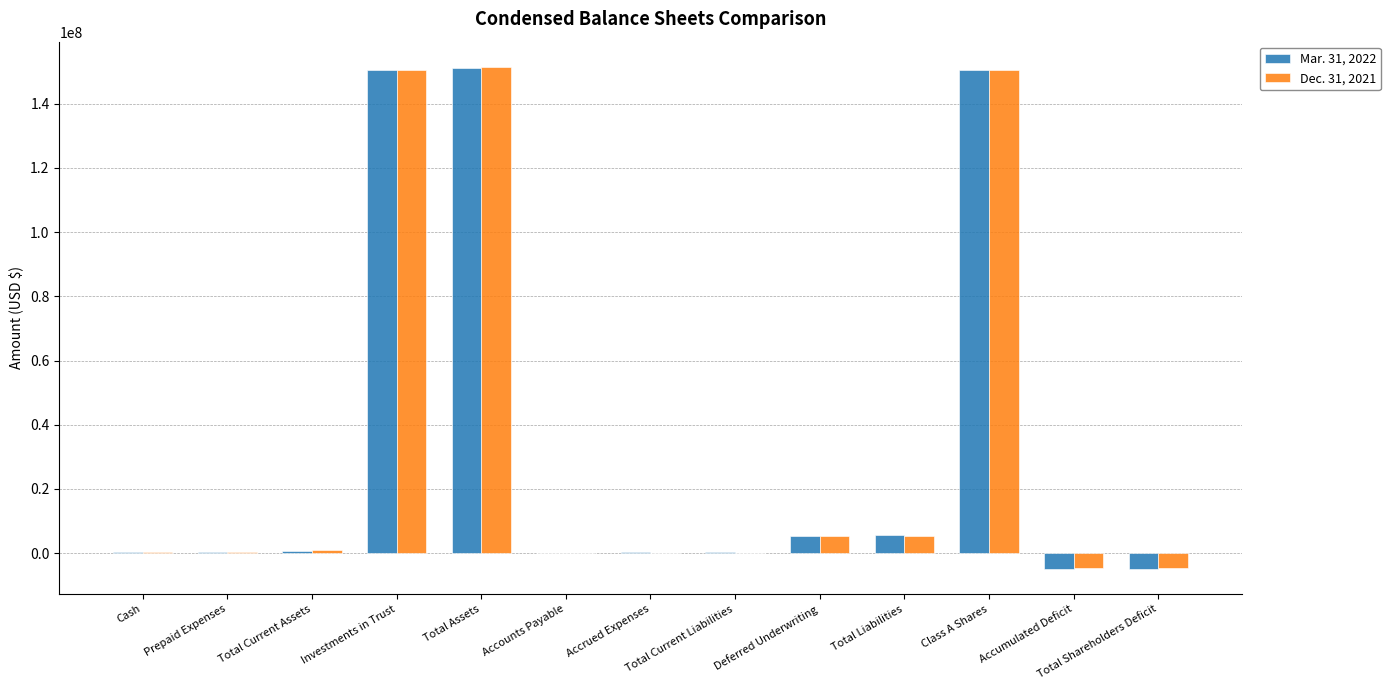

Is it true that Dec. 31, 2021 equals 151524679 at Total Assets?

True